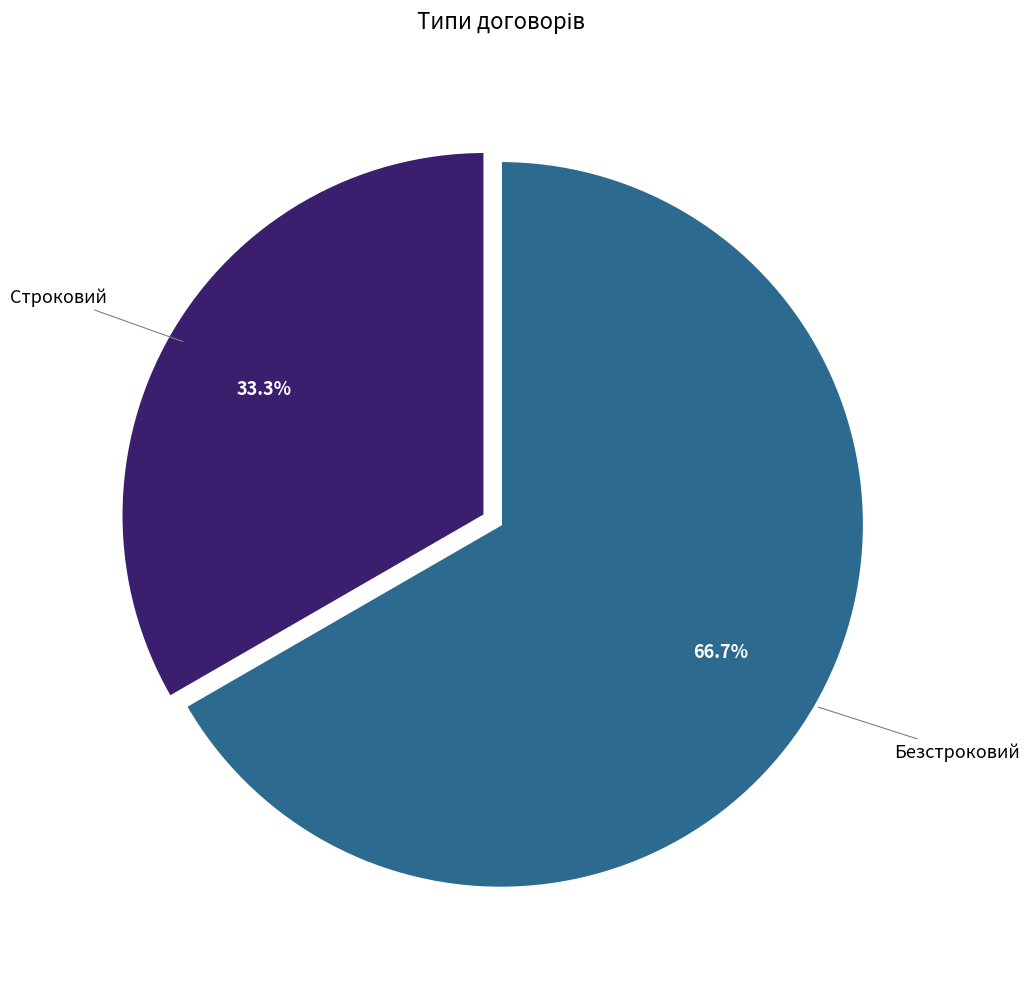

Is there any slice that represents more than half of the pie?

Yes